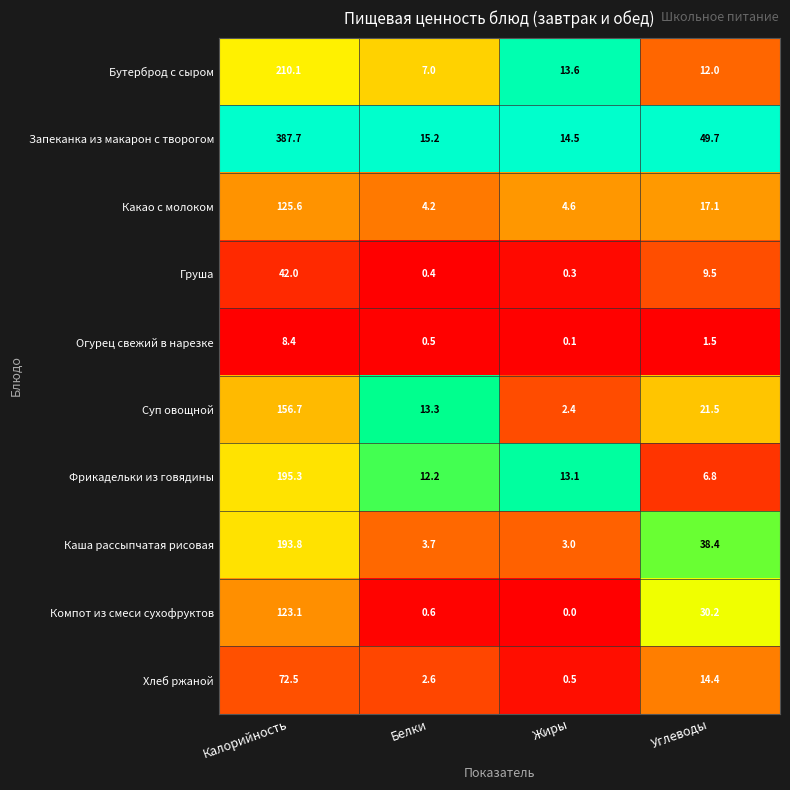

Which label corresponds to the smallest value in the chart?

Жиры